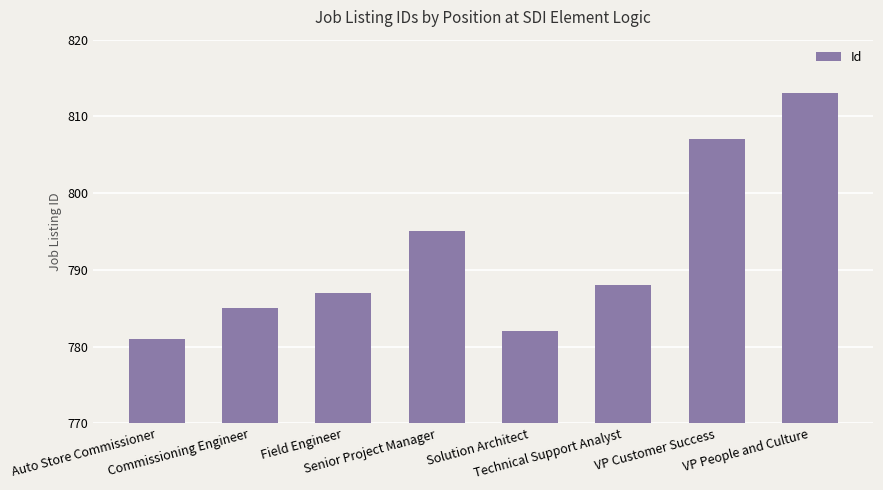

What is the average value?

792